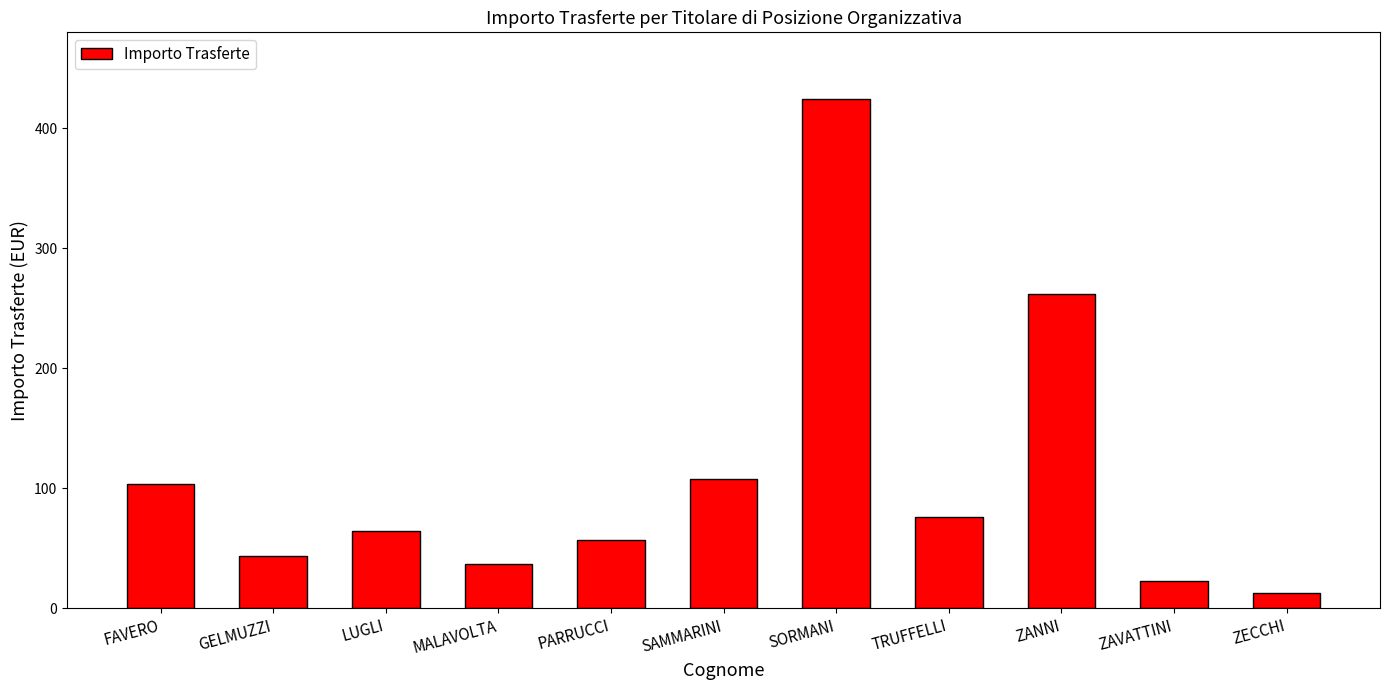

The chart shows a value of 22.3 at ZAVATTINI. True or false?

True